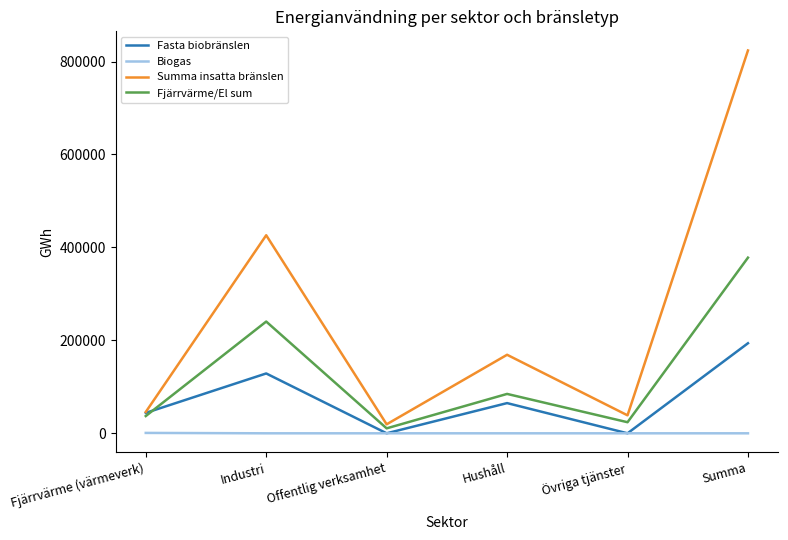

The value of Fasta biobränslen at Fjärrvärme (värmeverk) is 43901. True or false?

True